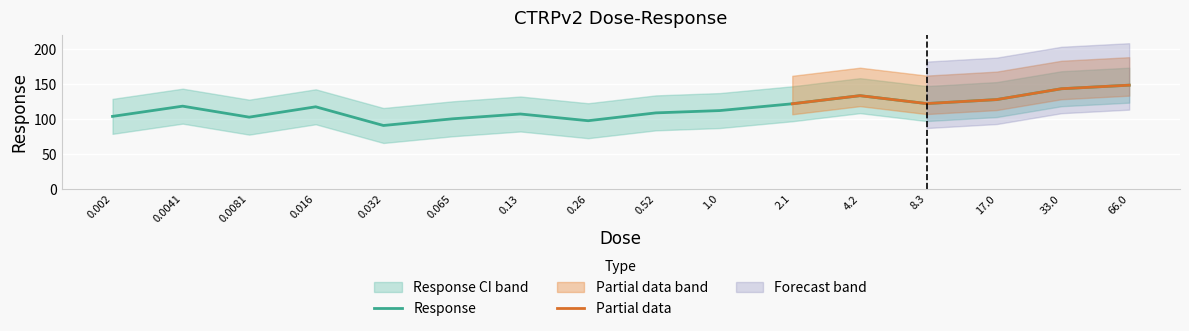

List the labels in order of value, largest first.

66.0, 33.0, 4.2, 17.0, 8.3, 2.1, 0.0041, 0.016, 1.0, 0.52, 0.13, 0.002, 0.0081, 0.065, 0.26, 0.032